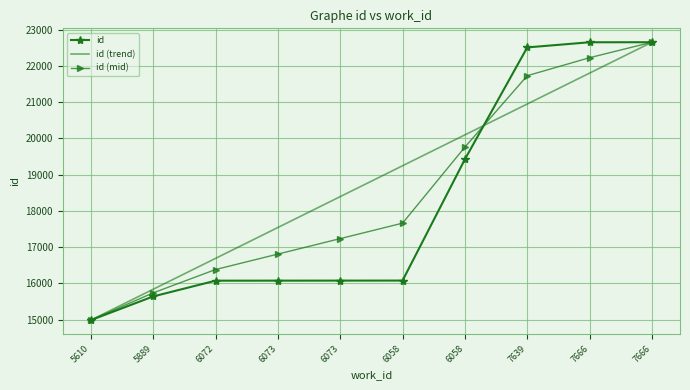

Between 5889 and 6073, which is larger?

6073